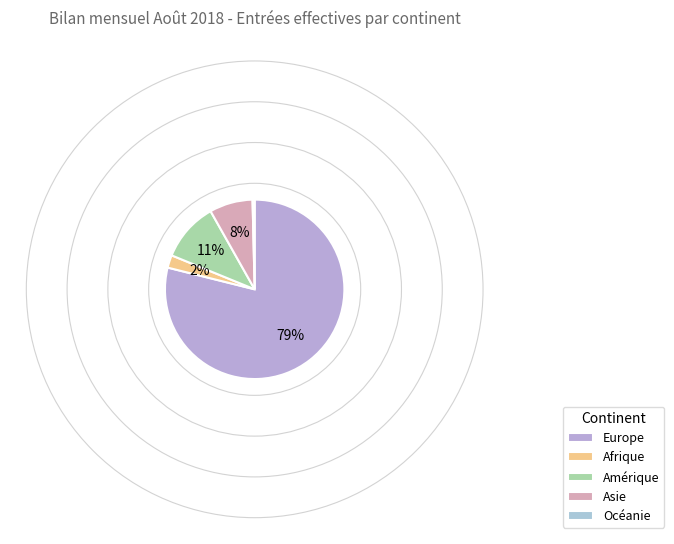

What portion of the pie excludes Asie?

92.2%